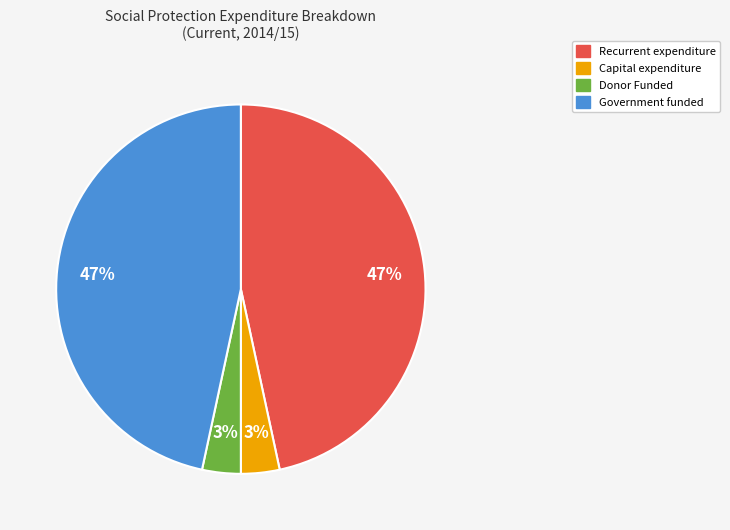

Is Donor Funded the majority of the pie?

No